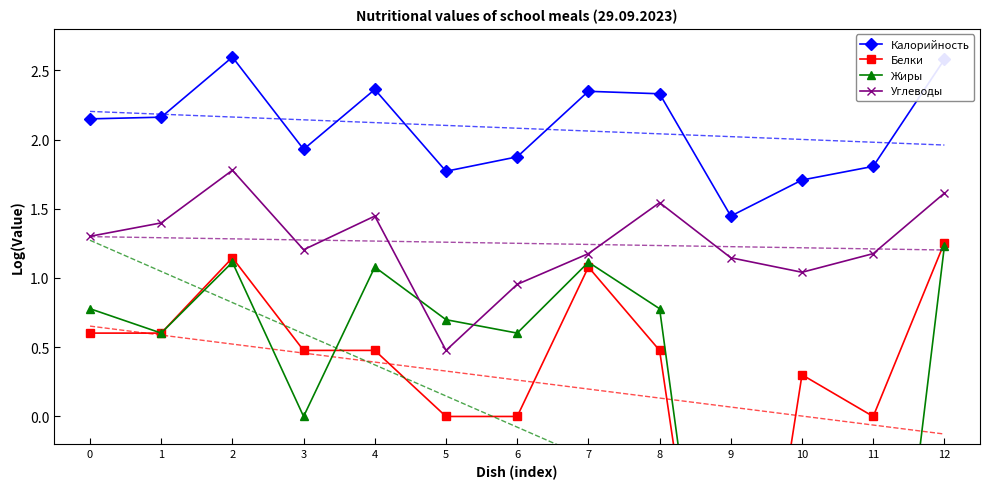

Where is Жиры nearest to the value 0?

3